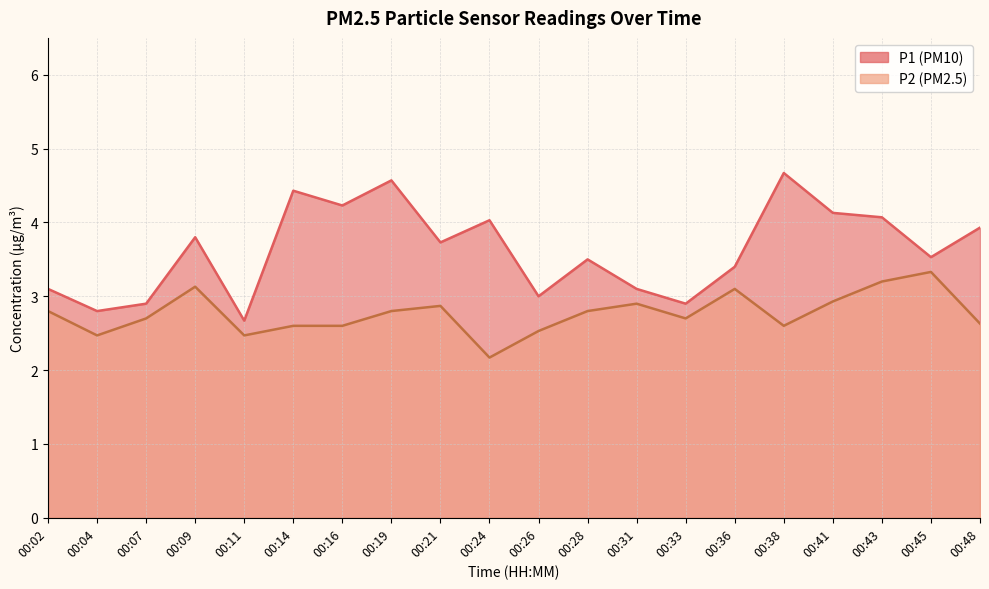

What is the sum of all P1 values?

72.5